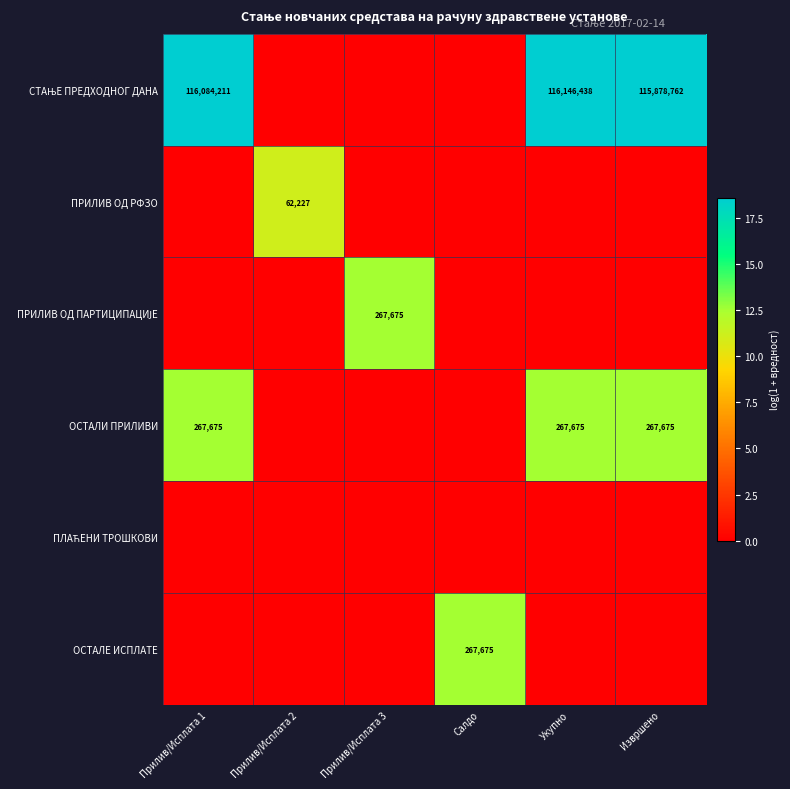

Which label corresponds to the largest value in the chart?

Укупно